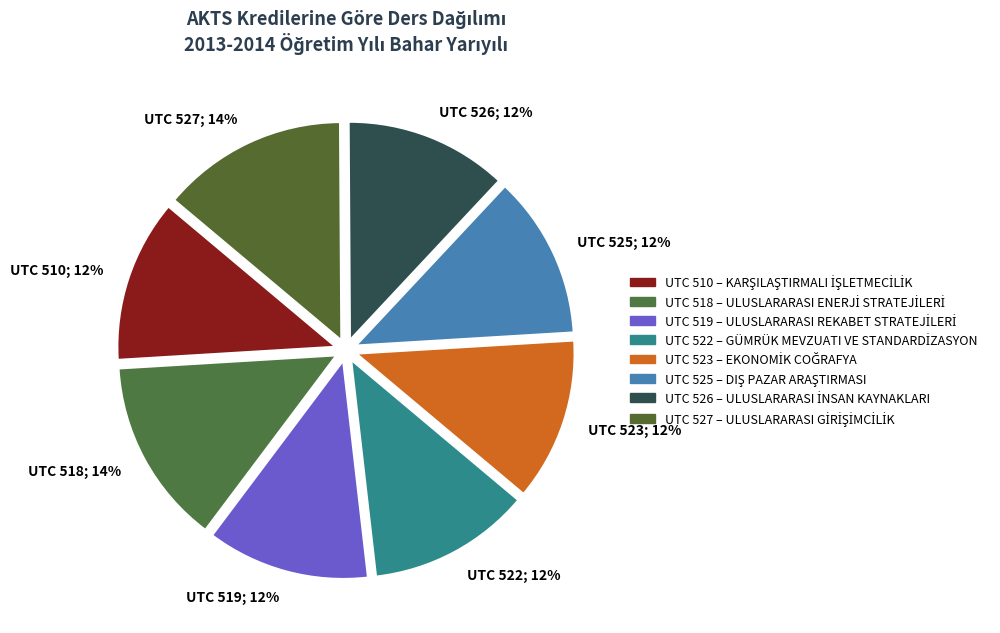

Count the number of slices in the pie.

8